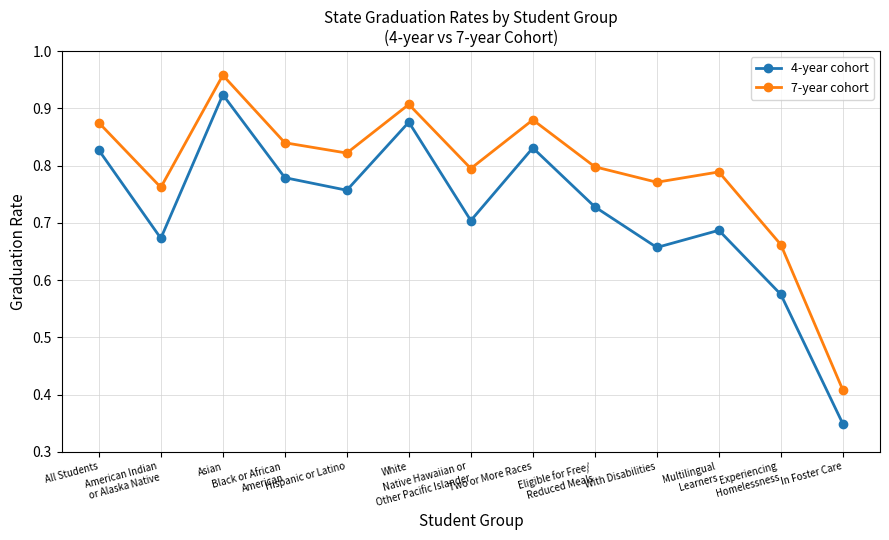

How many lines are shown in the chart?

2